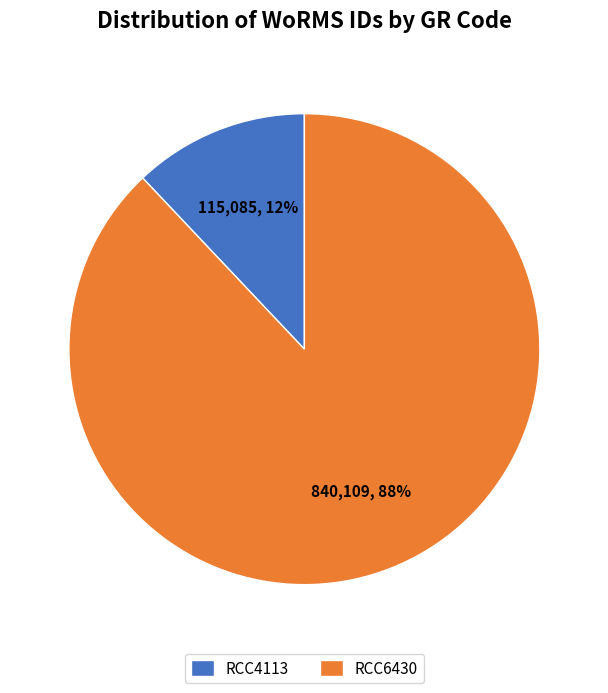

Do RCC6430 and RCC4113 together represent more than half of the pie?

Yes